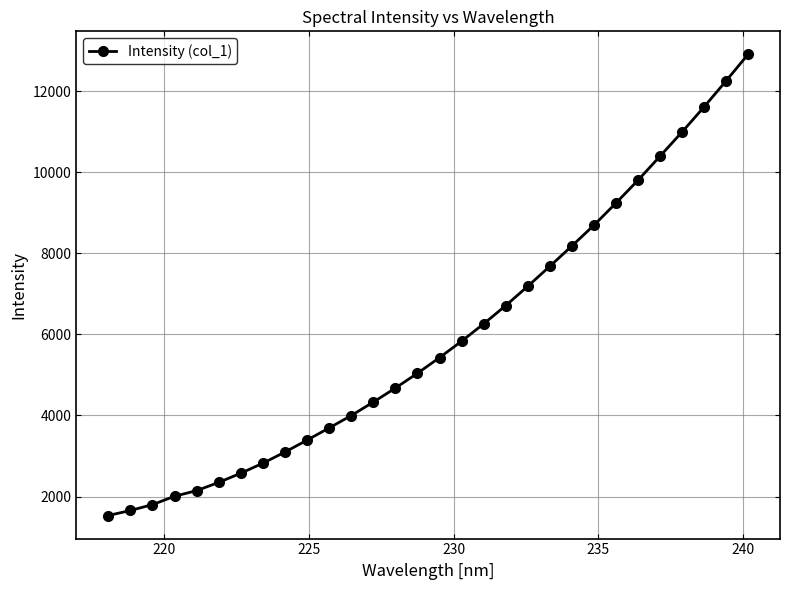

What is the average value?

5942.0